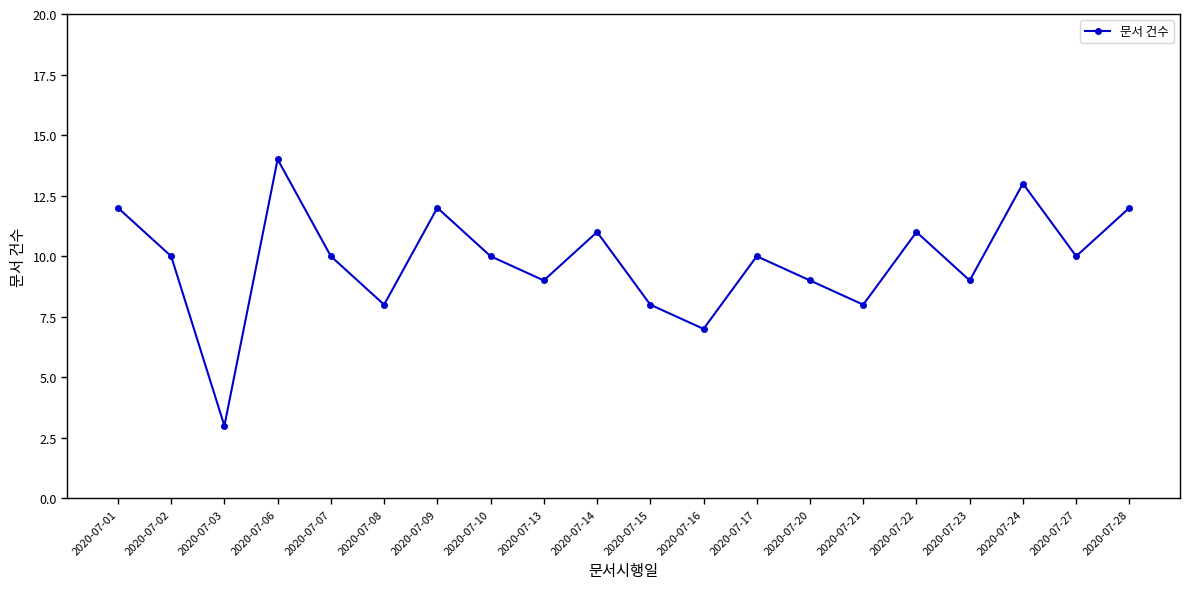

Approximately how many times larger is the value at 2020-07-10 compared to 2020-07-28?

0.8